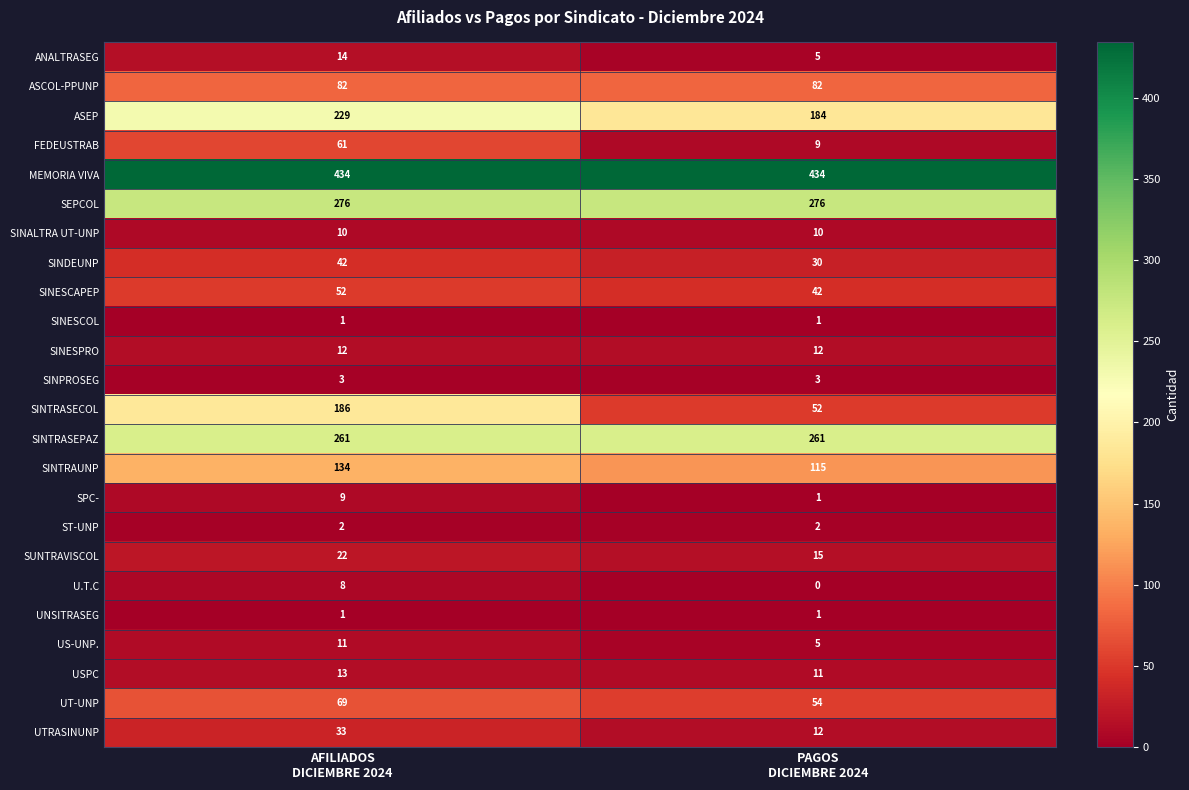

What is the maximum value shown in the chart?

434